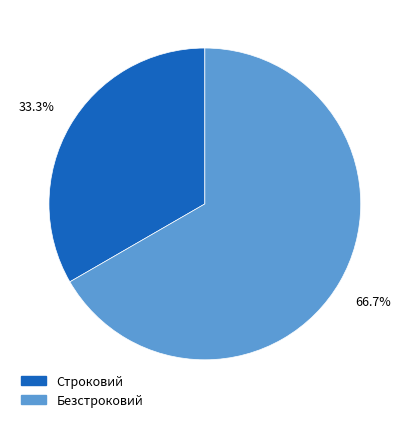

To the nearest percent, what is the average slice percentage?

50%